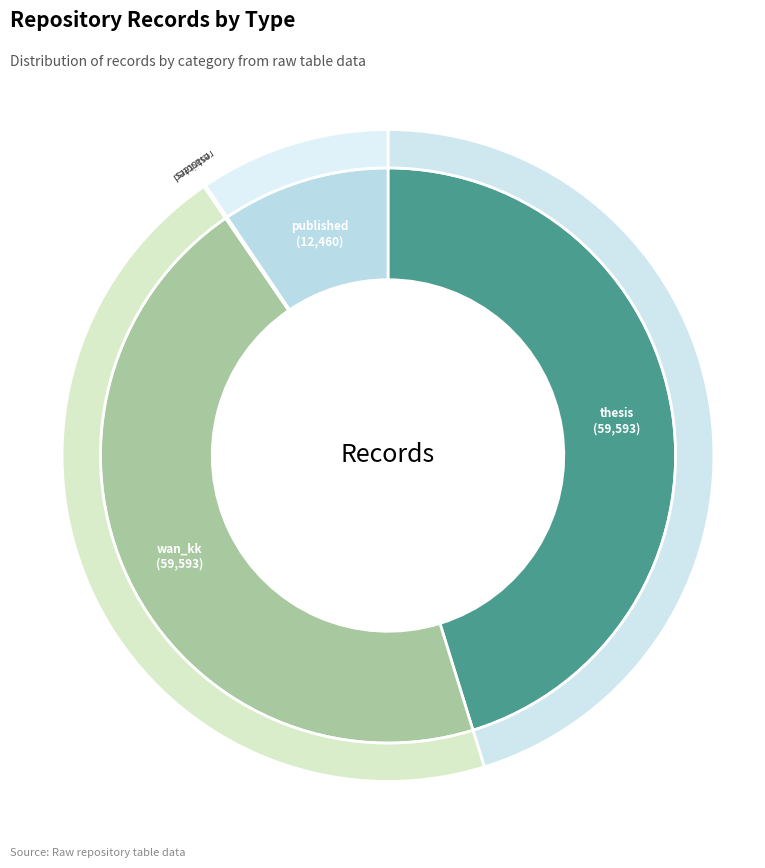

Which category has the biggest portion of the pie?

thesis